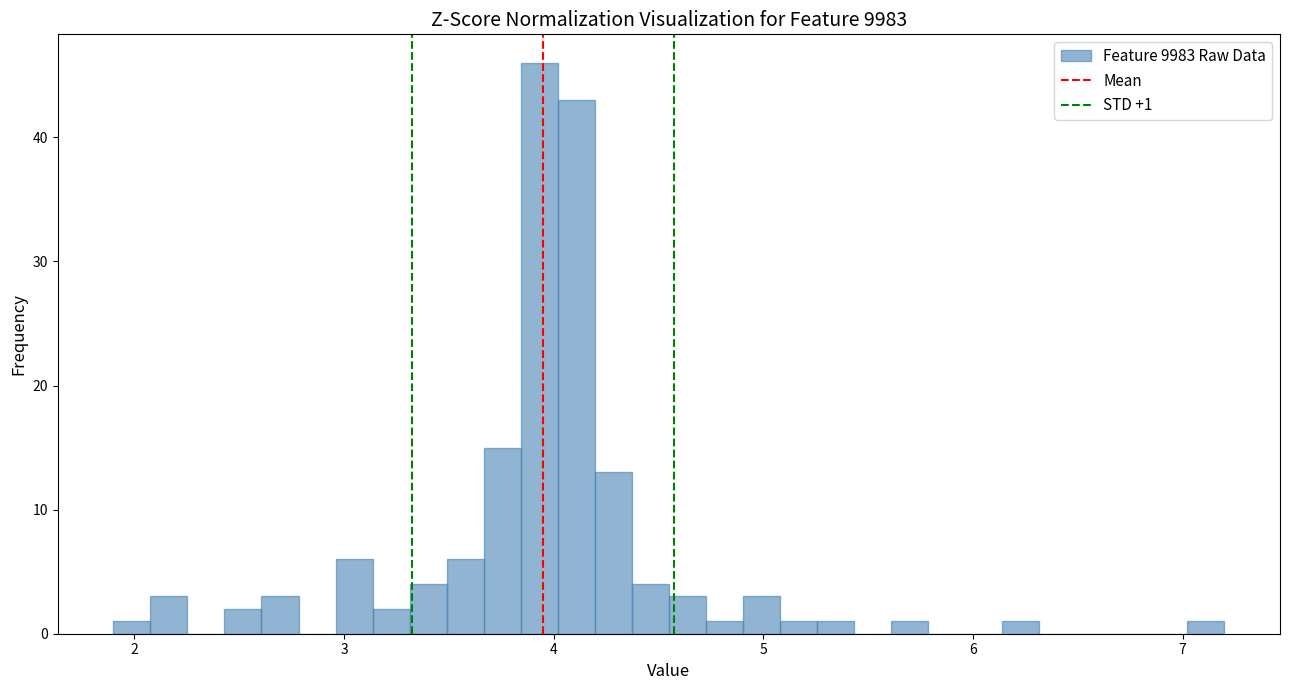

Around what value on the x-axis is the tallest bar? Give the approximate position of its centre, as read against the axis.

3.9